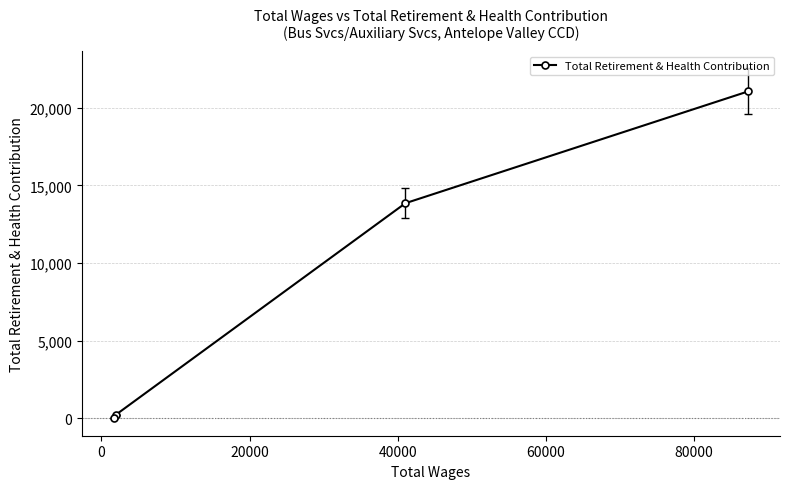

What is the difference between the maximum and second lowest values?

20833